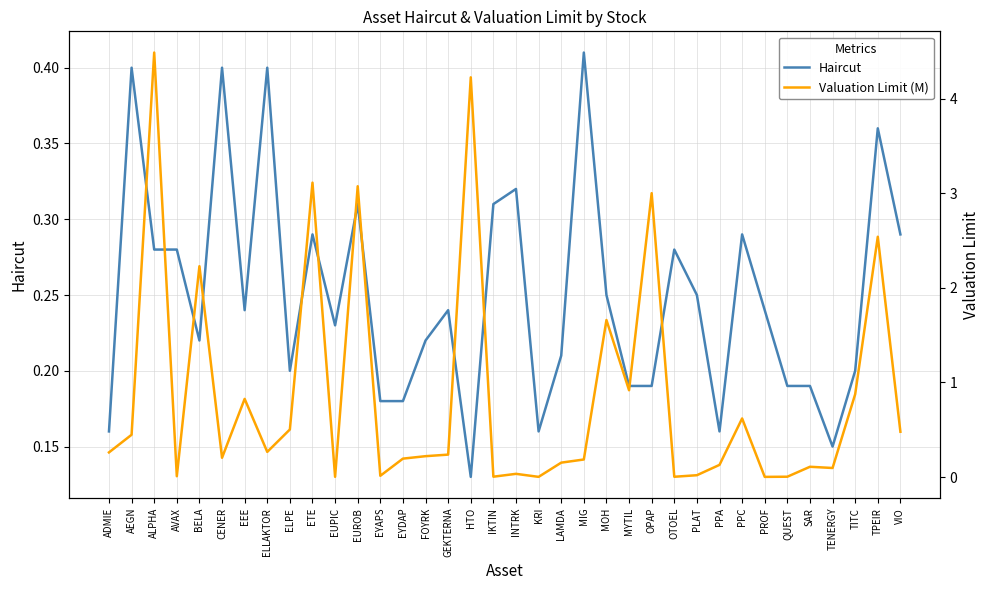

What is the spread (max minus min) of values at EUROB?

2.8